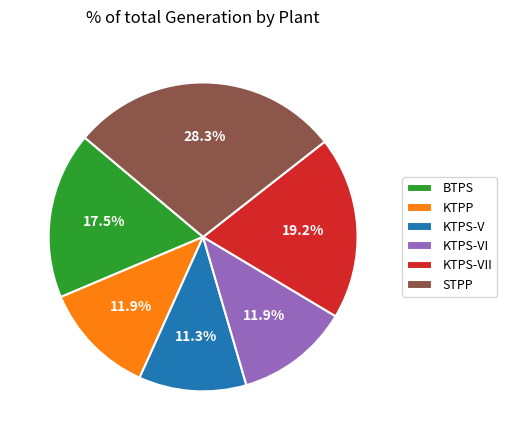

Which category has the smallest portion of the pie?

KTPS-V